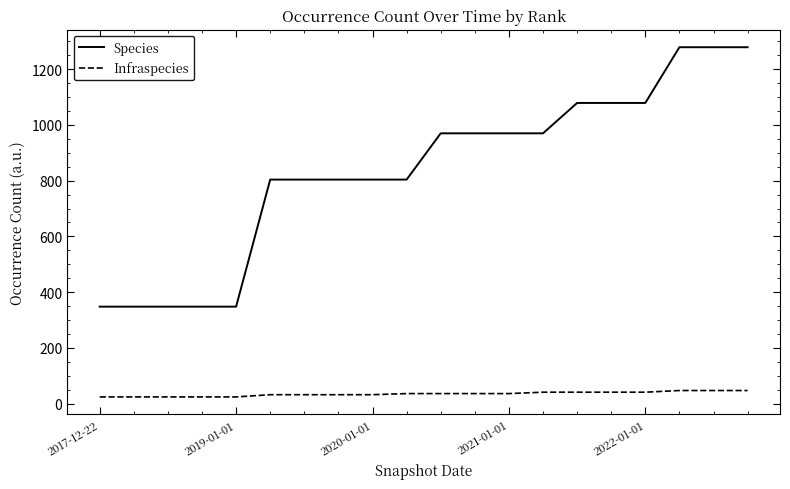

True or false: Species and Infraspecies cross at least once.

False